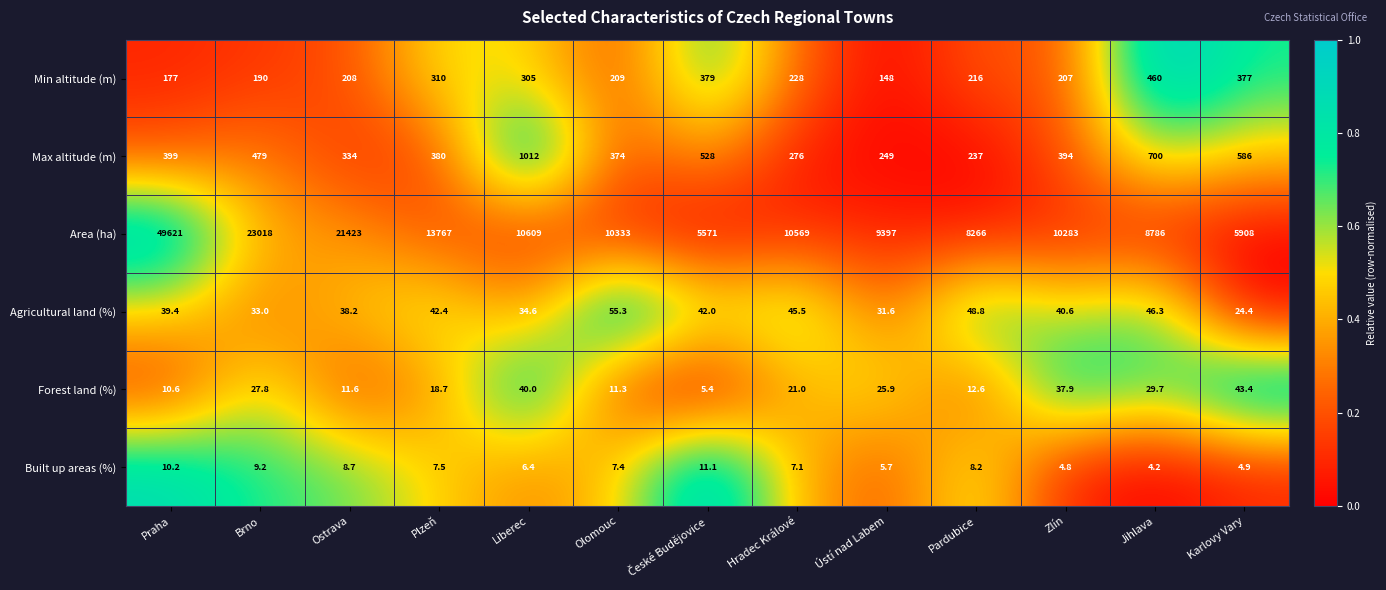

Between Plzeň and Liberec, which series saw the biggest shift?

Area (ha)